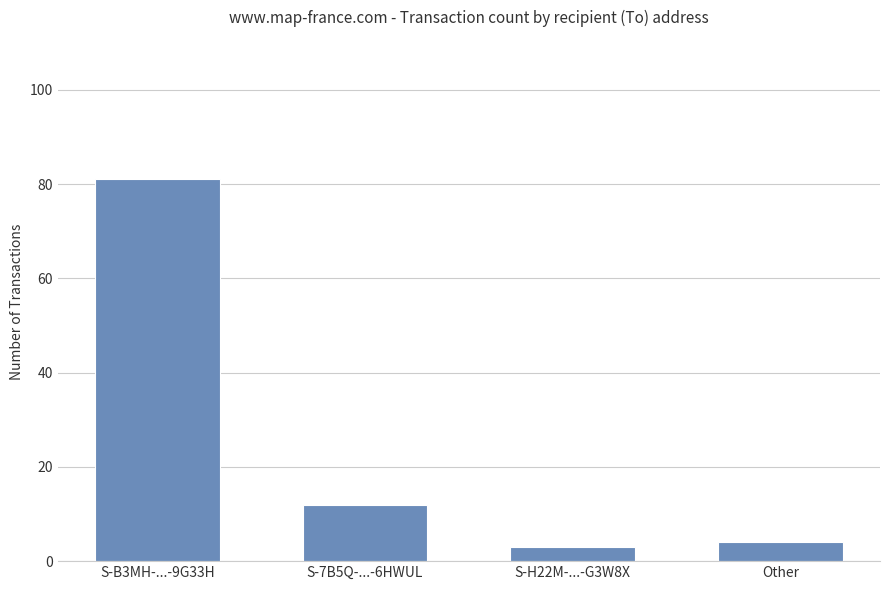

What is the maximum value shown in the chart?

81